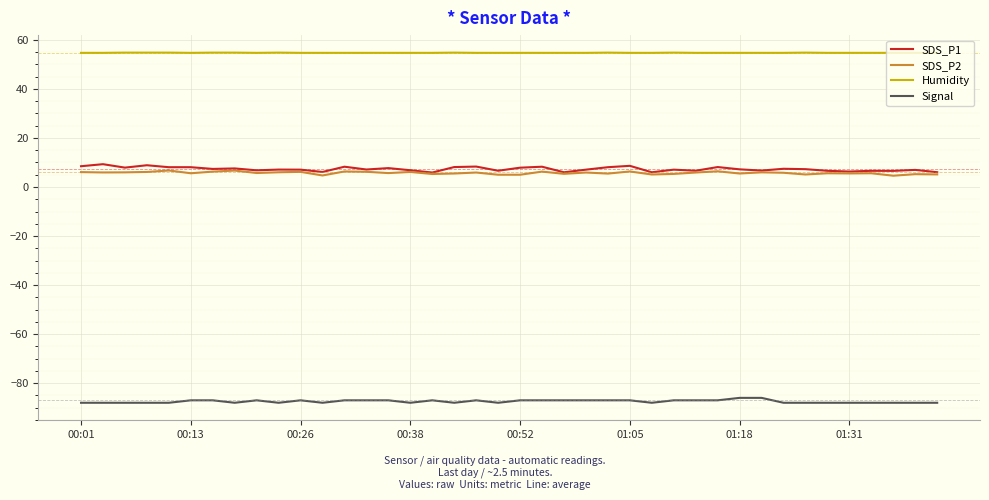

True or false: Humidity and SDS_P2 intersect in this chart.

False